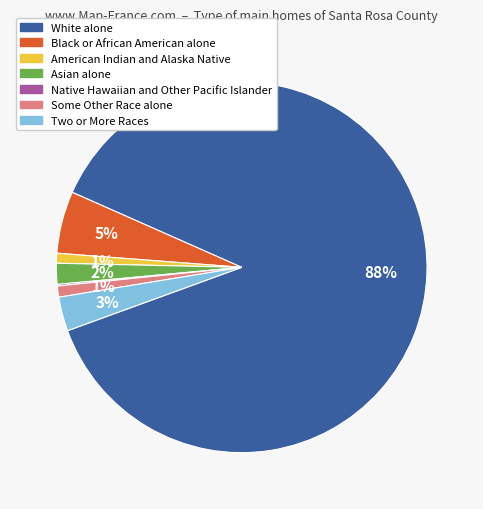

Between Two or More Races and White alone, which is larger?

White alone